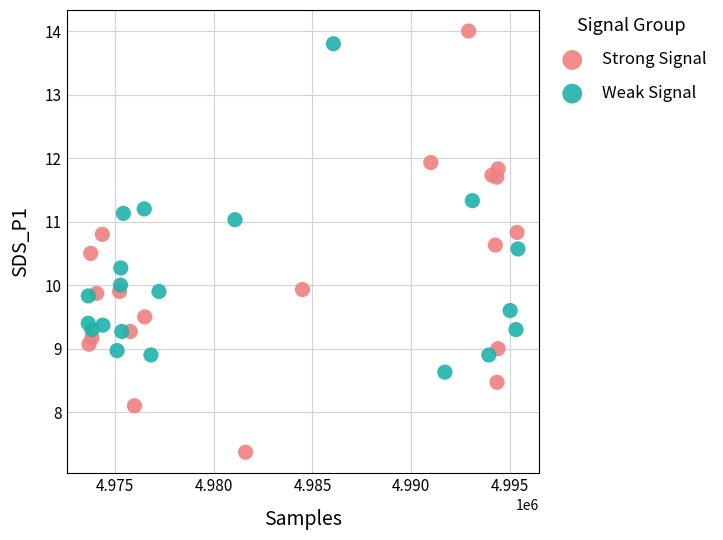

What are all the series names shown in the legend?

Strong Signal, Weak Signal